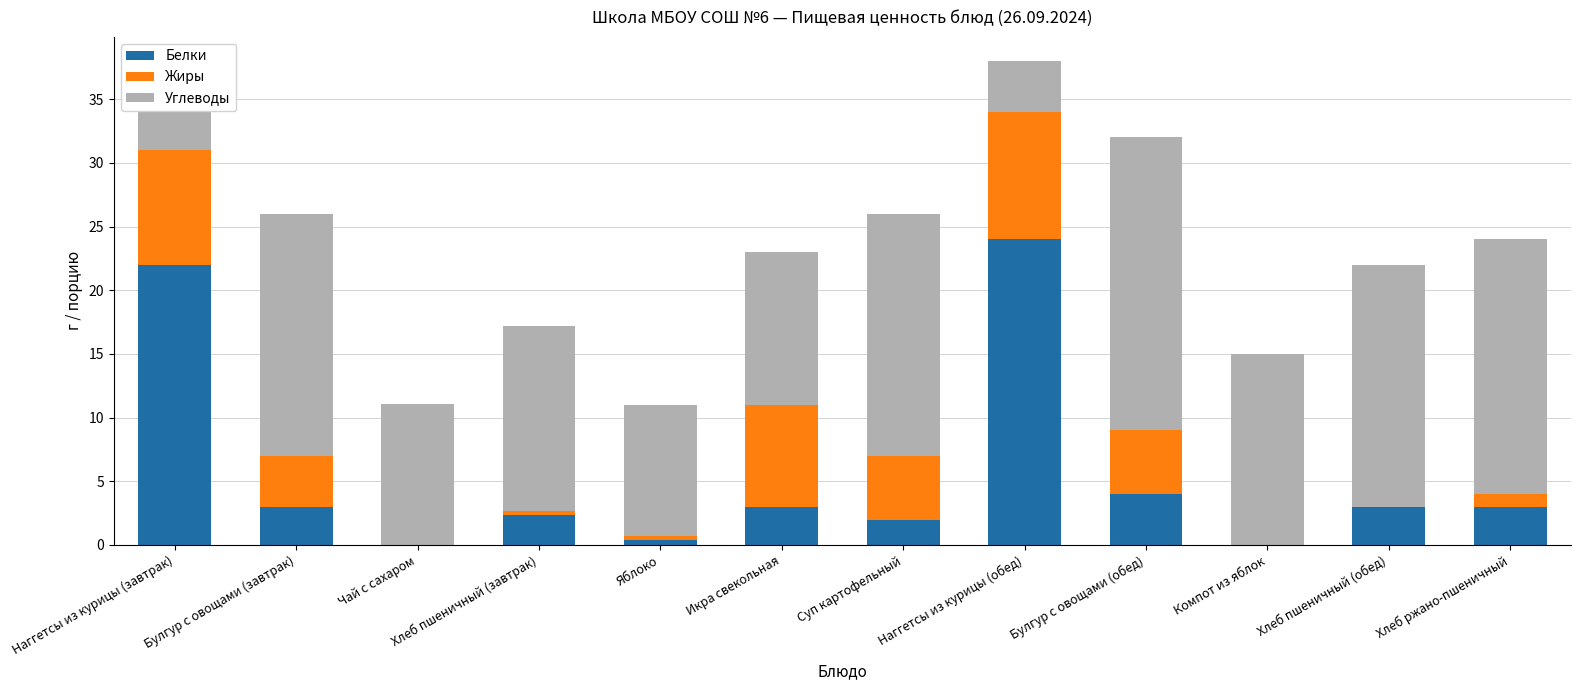

The value of Белки at Суп картофельный is 2.0. True or false?

True